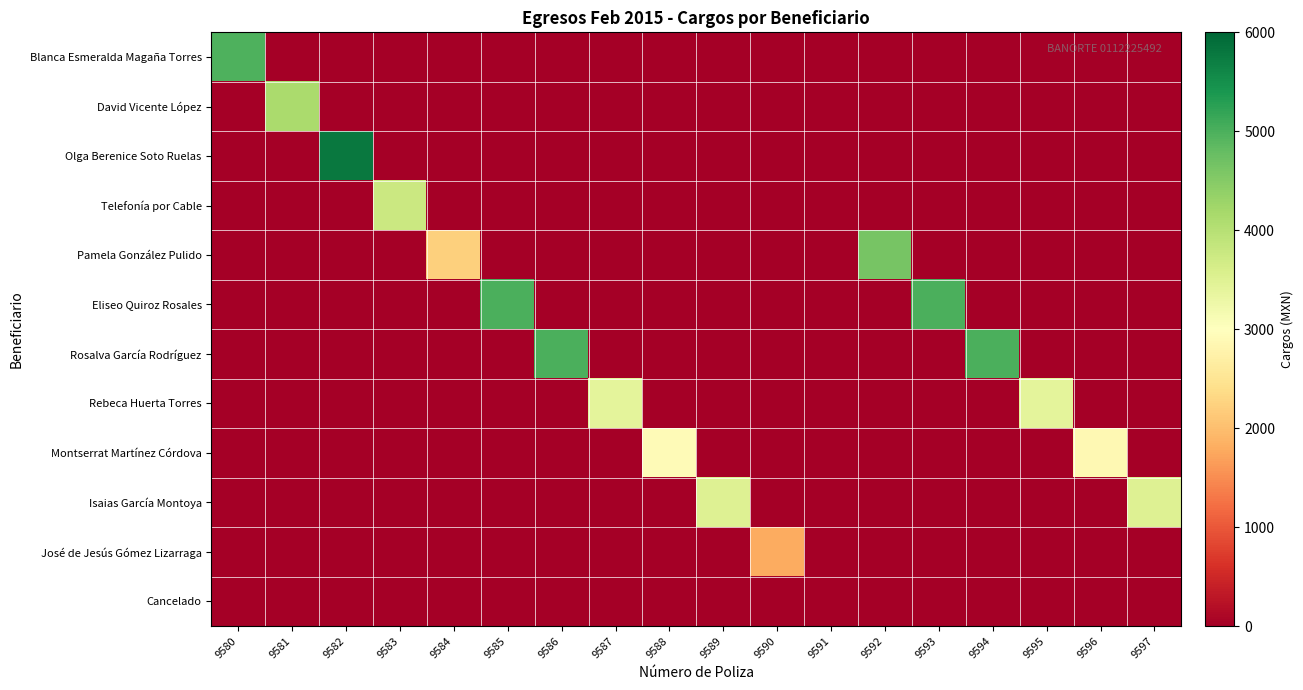

Reading left to right, list all the values displayed in this chart.

Blanca Esmeralda Magaña Torres: 9580=4986.8	9581=0.0	9582=0.0	9583=0.0	9584=0.0	9585=0.0	9586=0.0	9587=0.0	9588=0.0	9589=0.0	9590=0.0	9591=0.0	9592=0.0	9593=0.0	9594=0.0	9595=0.0	9596=0.0	9597=0.0
David Vicente López: 9580=0.0	9581=4140.7	9582=0.0	9583=0.0	9584=0.0	9585=0.0	9586=0.0	9587=0.0	9588=0.0	9589=0.0	9590=0.0	9591=0.0	9592=0.0	9593=0.0	9594=0.0	9595=0.0	9596=0.0	9597=0.0
Olga Berenice Soto Ruelas: 9580=0.0	9581=0.0	9582=5784.4	9583=0.0	9584=0.0	9585=0.0	9586=0.0	9587=0.0	9588=0.0	9589=0.0	9590=0.0	9591=0.0	9592=0.0	9593=0.0	9594=0.0	9595=0.0	9596=0.0	9597=0.0
Telefonía por Cable: 9580=0.0	9581=0.0	9582=0.0	9583=3769.0	9584=0.0	9585=0.0	9586=0.0	9587=0.0	9588=0.0	9589=0.0	9590=0.0	9591=0.0	9592=0.0	9593=0.0	9594=0.0	9595=0.0	9596=0.0	9597=0.0
Pamela González Pulido: 9580=0.0	9581=0.0	9582=0.0	9583=0.0	9584=2210.5	9585=0.0	9586=0.0	9587=0.0	9588=0.0	9589=0.0	9590=0.0	9591=0.0	9592=4634.0	9593=0.0	9594=0.0	9595=0.0	9596=0.0	9597=0.0
Eliseo Quiroz Rosales: 9580=0.0	9581=0.0	9582=0.0	9583=0.0	9584=0.0	9585=5000.0	9586=0.0	9587=0.0	9588=0.0	9589=0.0	9590=0.0	9591=0.0	9592=0.0	9593=5000.0	9594=0.0	9595=0.0	9596=0.0	9597=0.0
Rosalva García Rodríguez: 9580=0.0	9581=0.0	9582=0.0	9583=0.0	9584=0.0	9585=0.0	9586=5000.0	9587=0.0	9588=0.0	9589=0.0	9590=0.0	9591=0.0	9592=0.0	9593=0.0	9594=5000.0	9595=0.0	9596=0.0	9597=0.0
Rebeca Huerta Torres: 9580=0.0	9581=0.0	9582=0.0	9583=0.0	9584=0.0	9585=0.0	9586=0.0	9587=3412.6	9588=0.0	9589=0.0	9590=0.0	9591=0.0	9592=0.0	9593=0.0	9594=0.0	9595=3412.6	9596=0.0	9597=0.0
Montserrat Martínez Córdova: 9580=0.0	9581=0.0	9582=0.0	9583=0.0	9584=0.0	9585=0.0	9586=0.0	9587=0.0	9588=2911.2	9589=0.0	9590=0.0	9591=0.0	9592=0.0	9593=0.0	9594=0.0	9595=0.0	9596=2882.4	9597=0.0
Isaias García Montoya: 9580=0.0	9581=0.0	9582=0.0	9583=0.0	9584=0.0	9585=0.0	9586=0.0	9587=0.0	9588=0.0	9589=3500.6	9590=0.0	9591=0.0	9592=0.0	9593=0.0	9594=0.0	9595=0.0	9596=0.0	9597=3500.6
José de Jesús Gómez Lizarraga: 9580=0.0	9581=0.0	9582=0.0	9583=0.0	9584=0.0	9585=0.0	9586=0.0	9587=0.0	9588=0.0	9589=0.0	9590=1803.8	9591=0.0	9592=0.0	9593=0.0	9594=0.0	9595=0.0	9596=0.0	9597=0.0
Cancelado: 9580=0.0	9581=0.0	9582=0.0	9583=0.0	9584=0.0	9585=0.0	9586=0.0	9587=0.0	9588=0.0	9589=0.0	9590=0.0	9591=0.0	9592=0.0	9593=0.0	9594=0.0	9595=0.0	9596=0.0	9597=0.0